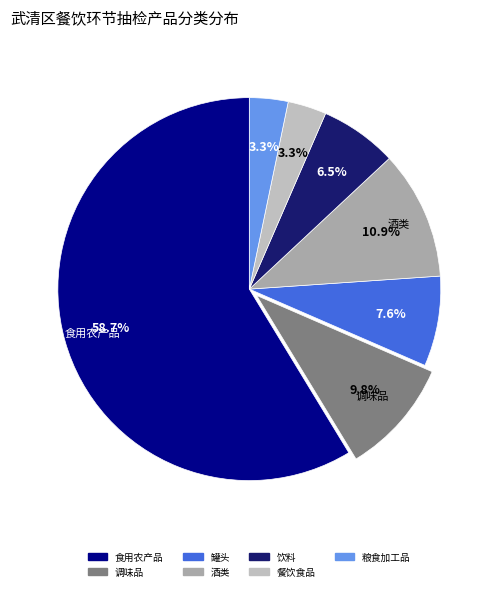

Count the number of slices in the pie.

7